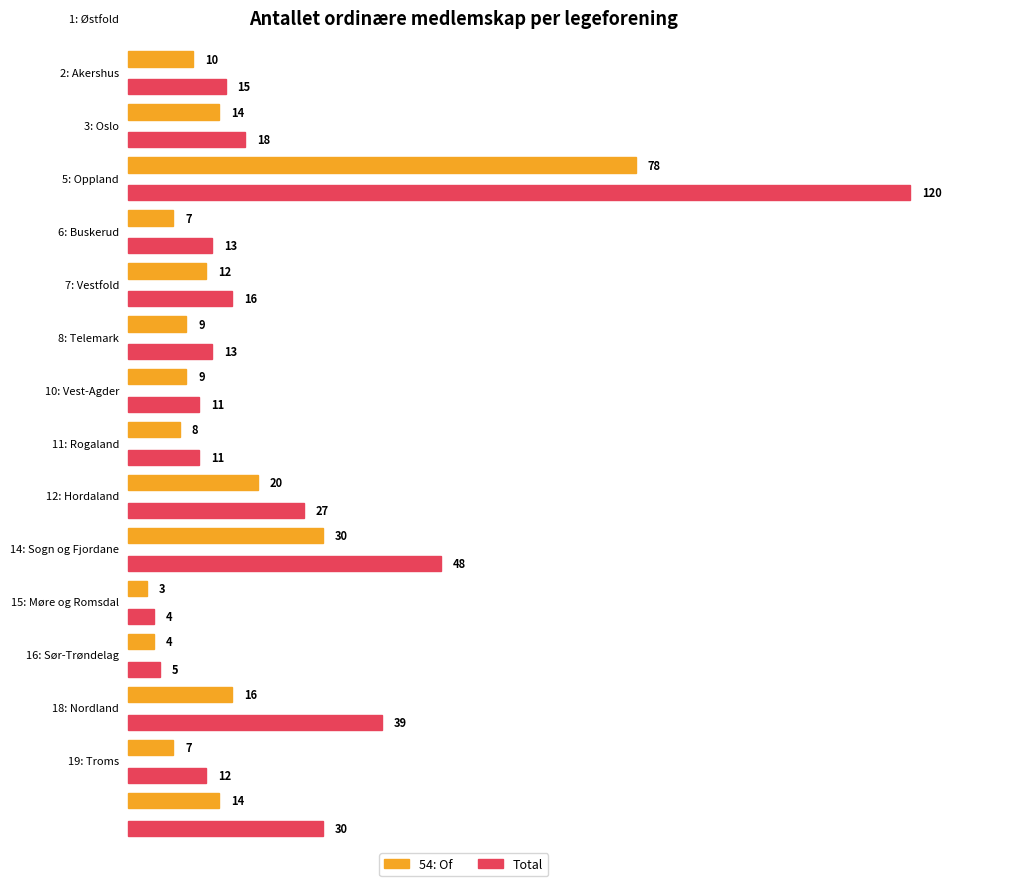

What is the maximum value for 54: Of?

78